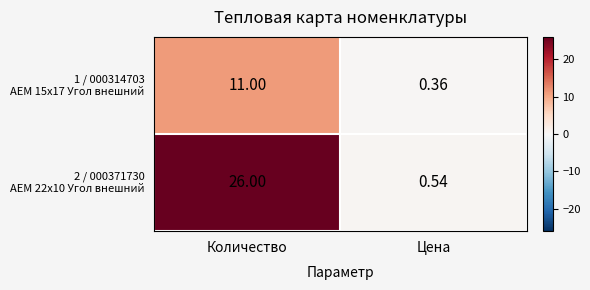

Which label corresponds to the largest value in the chart?

Количество